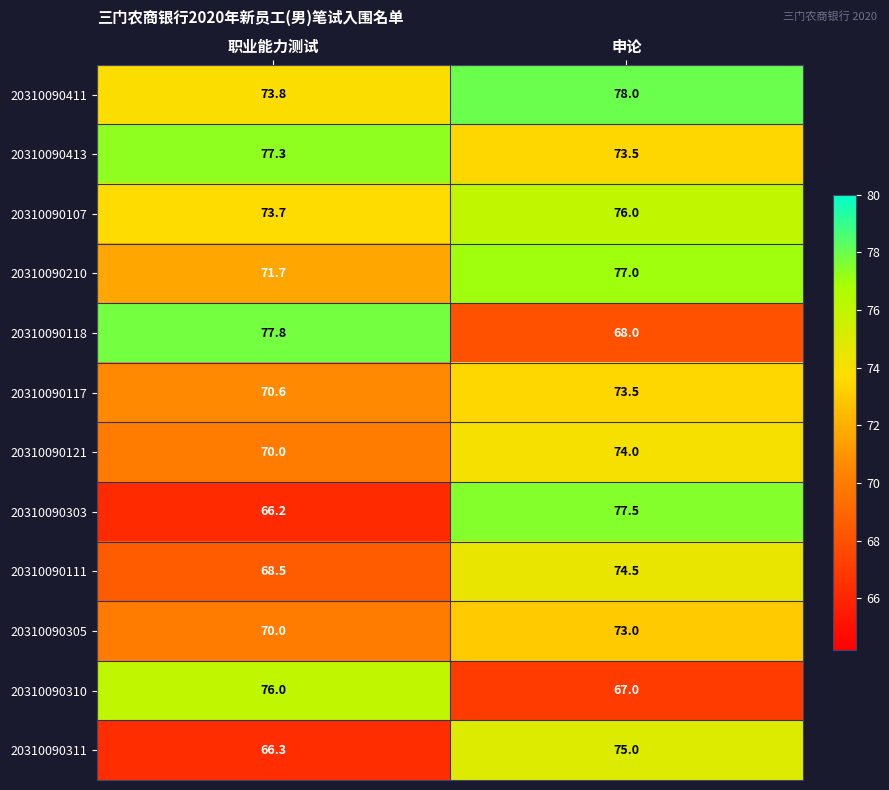

What is the highest value of the 20310090310 series?

76.0